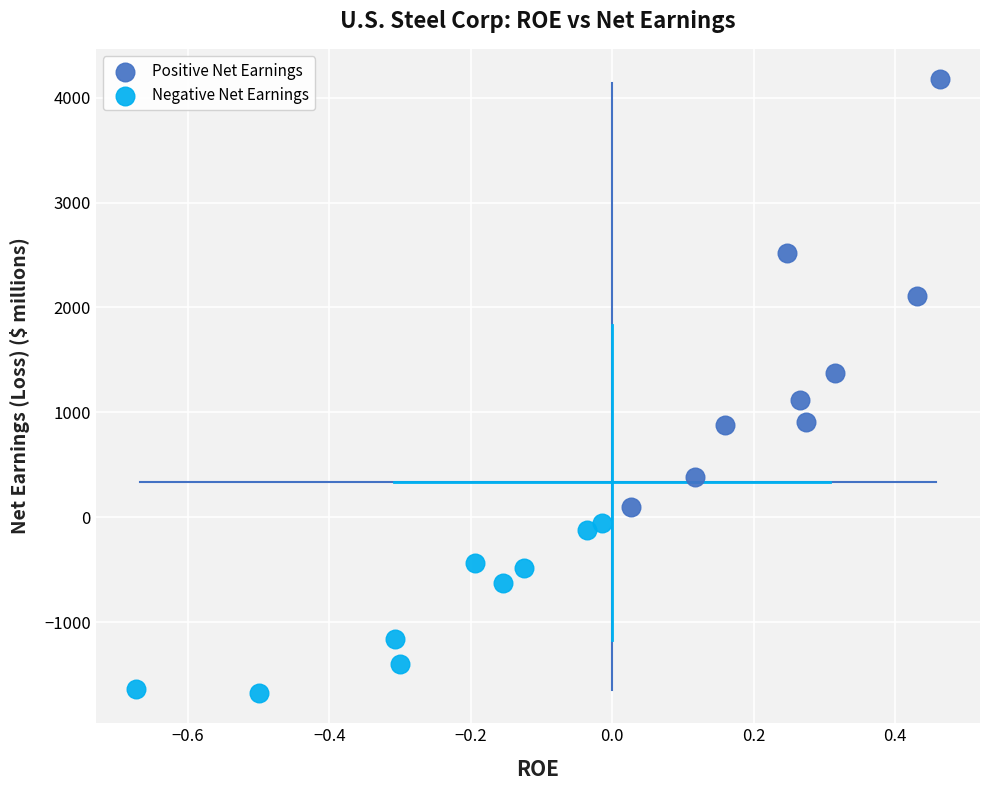

Which series has the largest Y range (max minus min)?

Positive Net Earnings